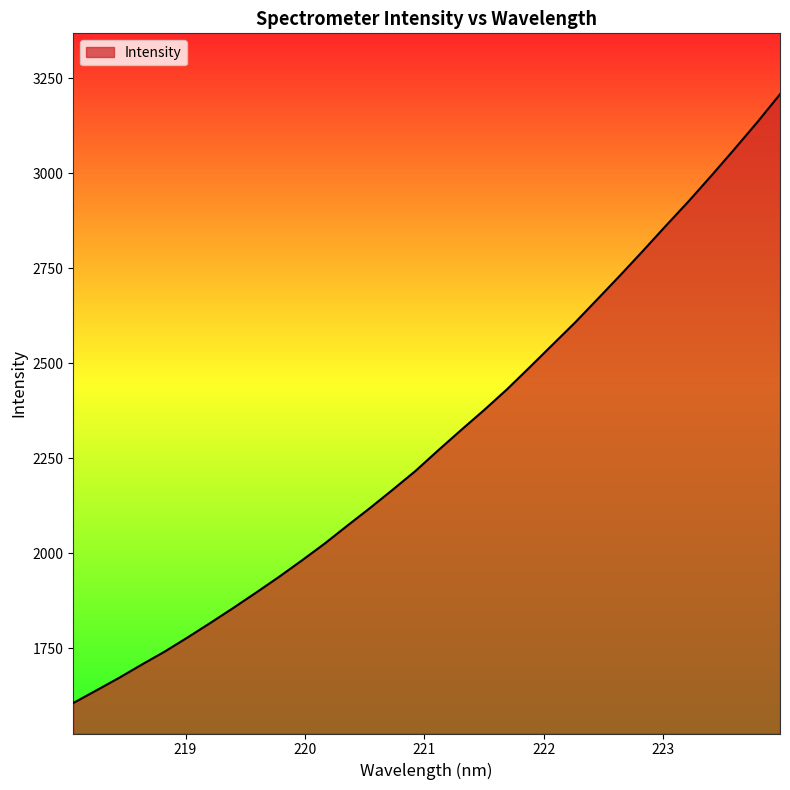

What is the maximum value shown in the chart?

3208.1